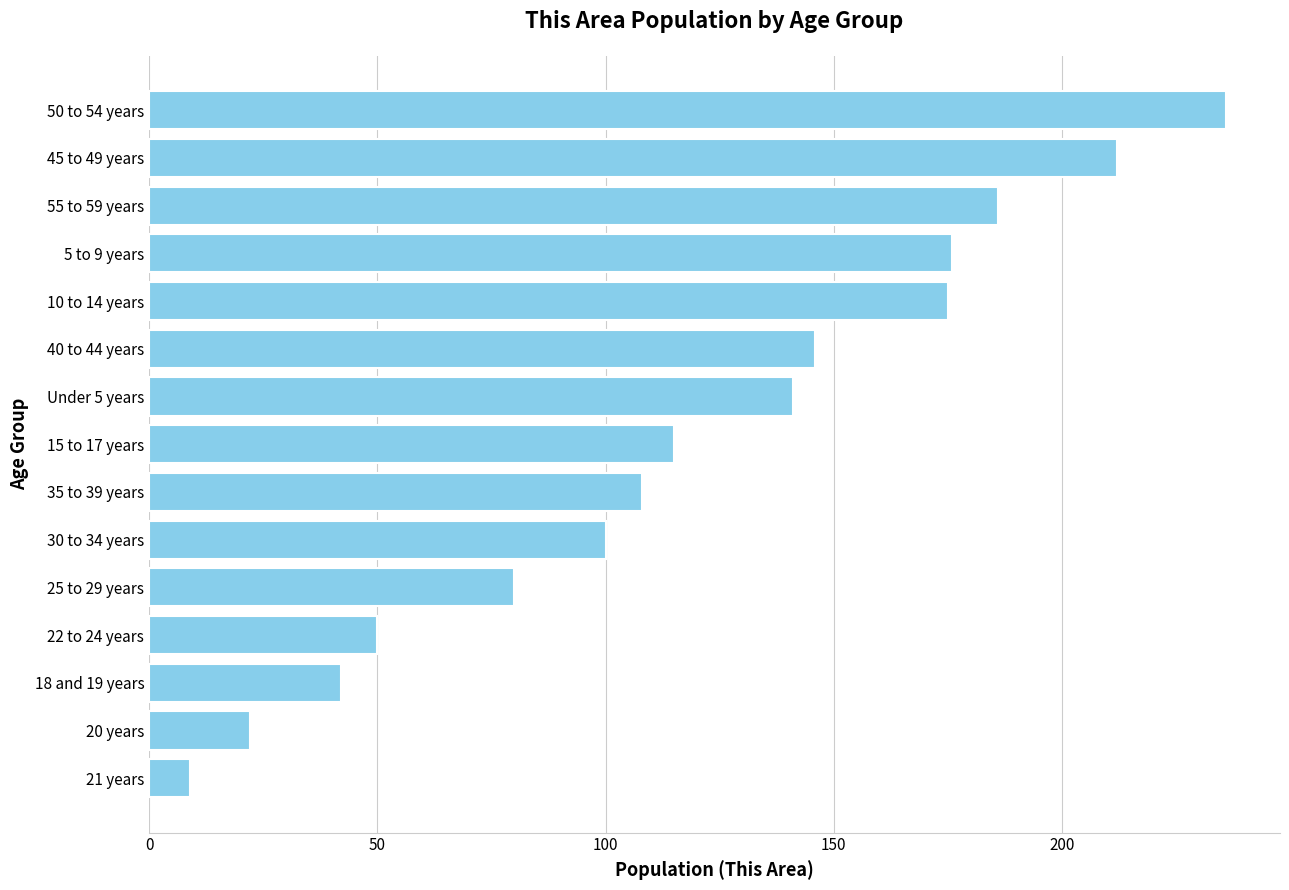

What value does the data have at 25 to 29 years, to the nearest 5?

80